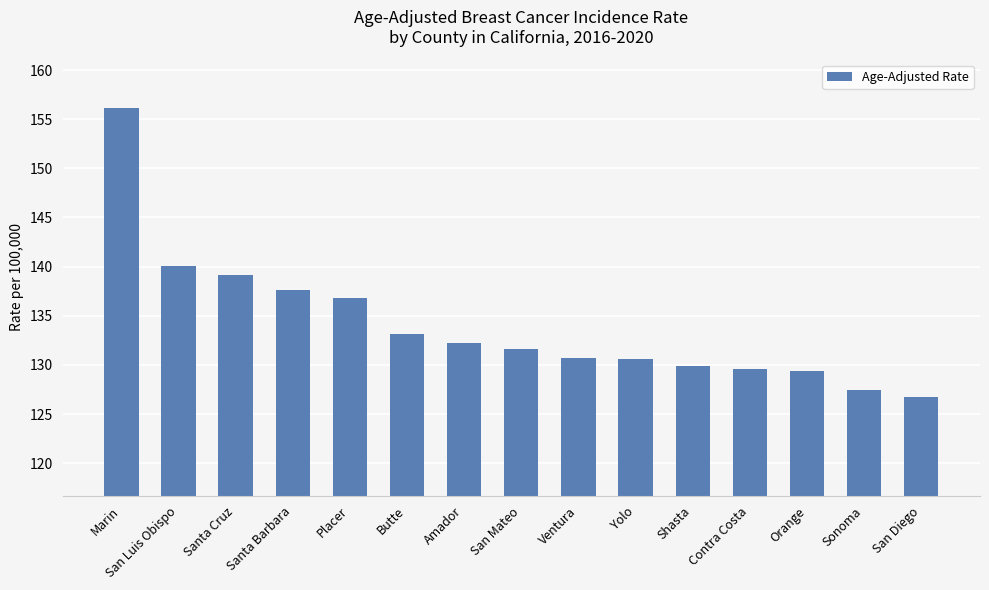

What value does the data have at San Luis Obispo?

140.1